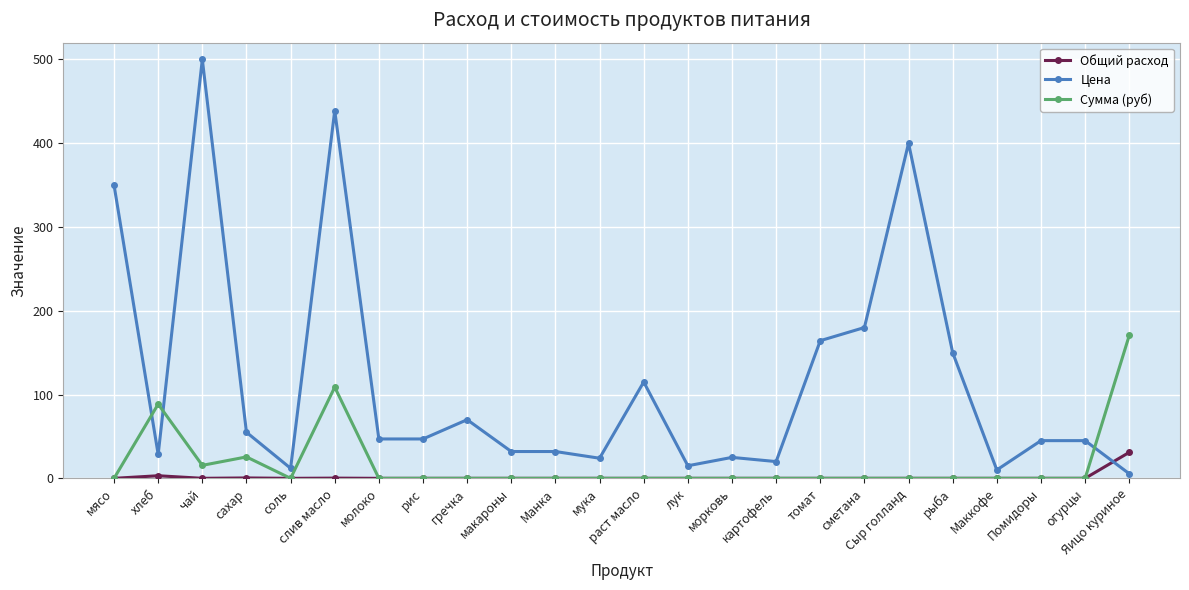

At which label does Общий расход reach its peak?

Яицо куриное